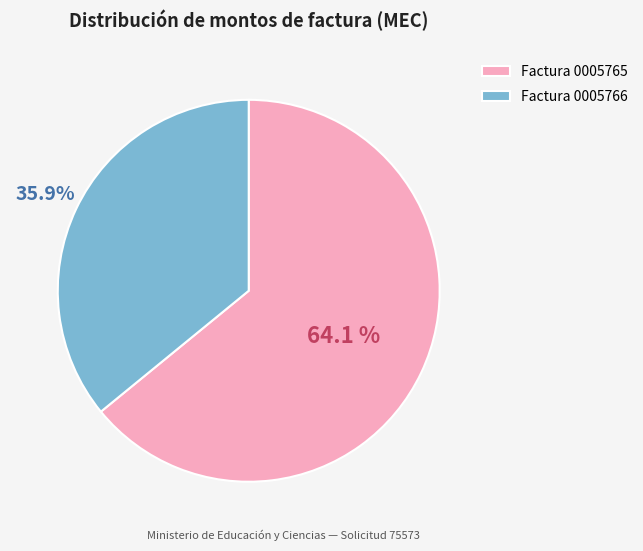

Combined, do Factura 0005766 and Factura 0005765 account for over 50%?

Yes